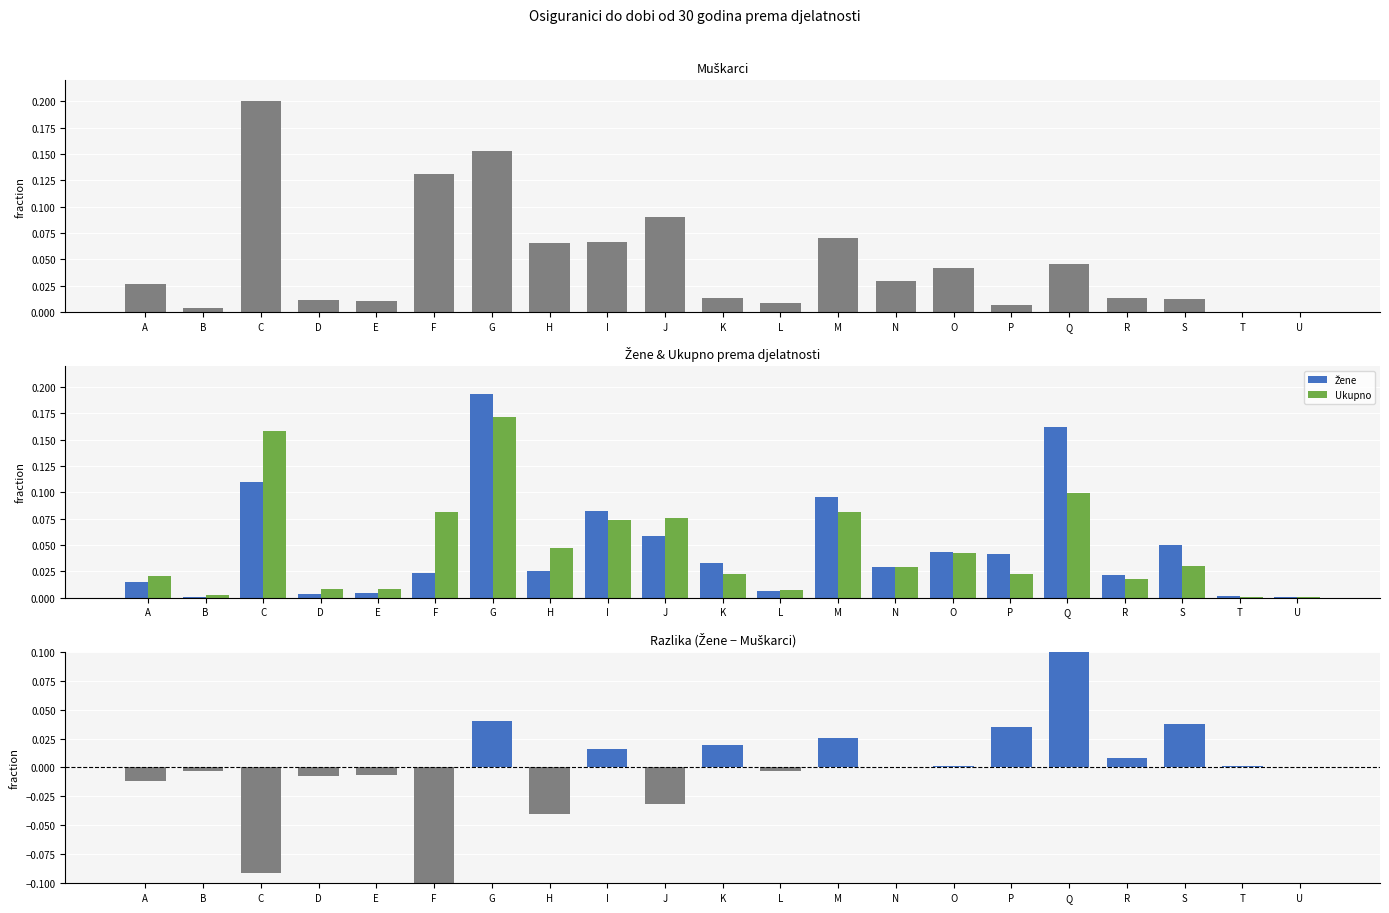

Reading left to right, what are all the values shown in this chart?

Muškarci: 0.0	0.0	0.2	0.0	0.0	0.1	0.2	0.1	0.1	0.1	0.0	0.0	0.1	0.0	0.0	0.0	0.0	0.0	0.0	0.0	0.0
Žene: 0.0	0.0	0.1	0.0	0.0	0.0	0.2	0.0	0.1	0.1	0.0	0.0	0.1	0.0	0.0	0.0	0.2	0.0	0.0	0.0	0.0
Ukupno: 0.0	0.0	0.2	0.0	0.0	0.1	0.2	0.0	0.1	0.1	0.0	0.0	0.1	0.0	0.0	0.0	0.1	0.0	0.0	0.0	0.0
Žene − Muškarci: -0.0	-0.0	-0.1	-0.0	-0.0	-0.1	0.0	-0.0	0.0	-0.0	0.0	-0.0	0.0	0.0	0.0	0.0	0.1	0.0	0.0	0.0	0.0